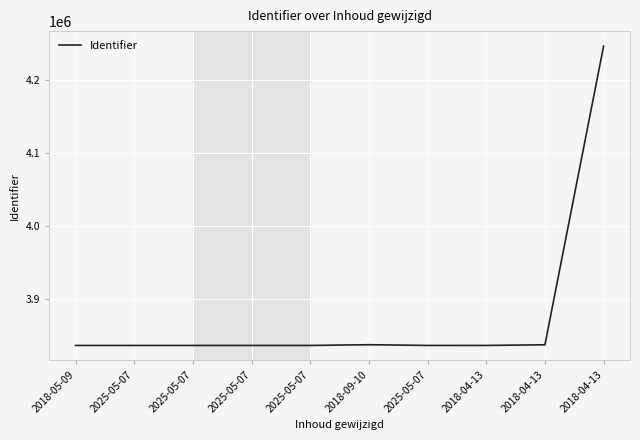

List the labels in order of value, smallest first.

2018-05-09, 2025-05-07, 2025-05-07, 2025-05-07, 2025-05-07, 2025-05-07, 2018-04-13, 2018-04-13, 2018-09-10, 2018-04-13